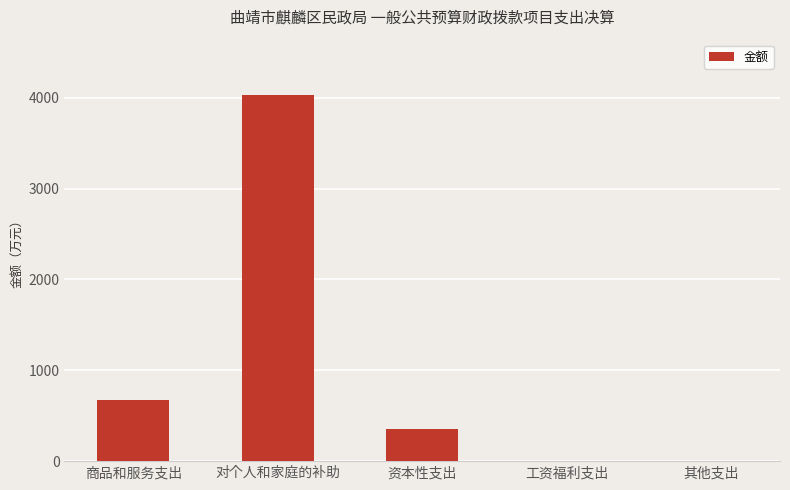

The chart shows a value of 2064.3 at 其他支出. True or false?

False